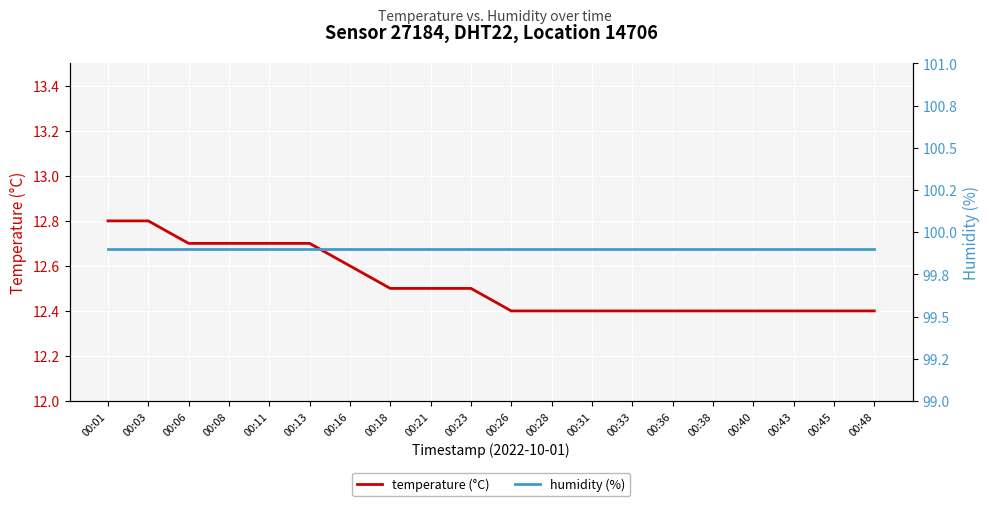

At which category does the chart reach its minimum across all series?

00:26